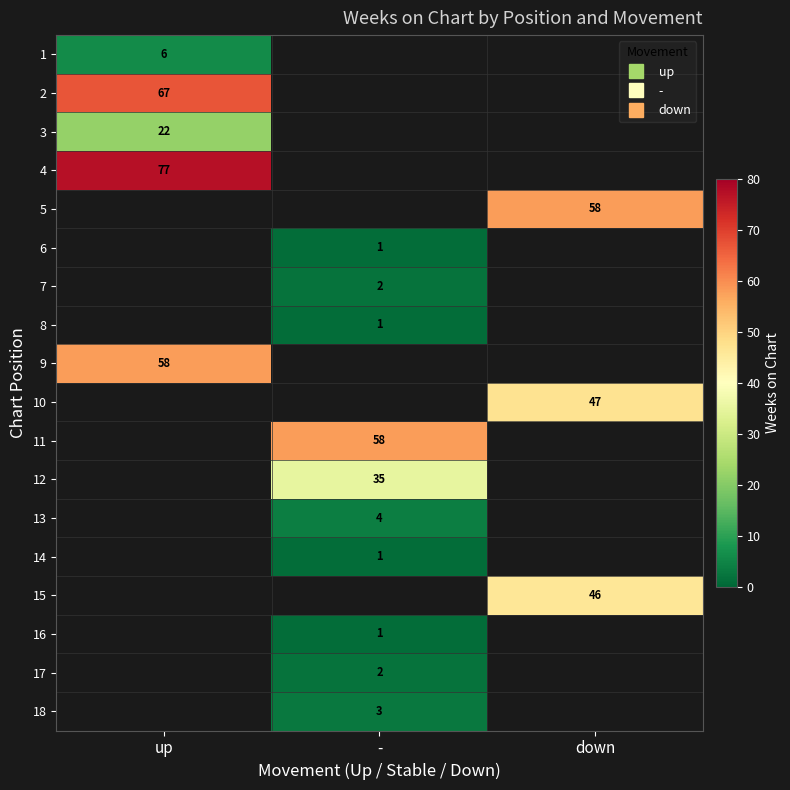

At how many categories does at least one series exceed 6?

3